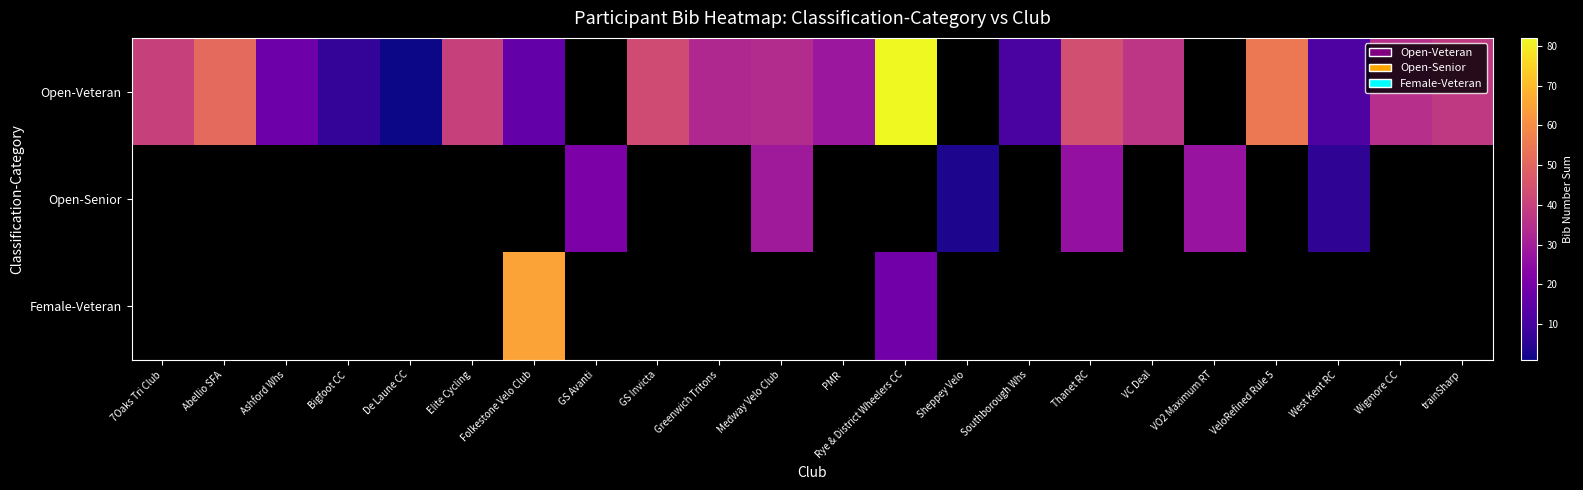

At how many categories does at least one series exceed 73?

1